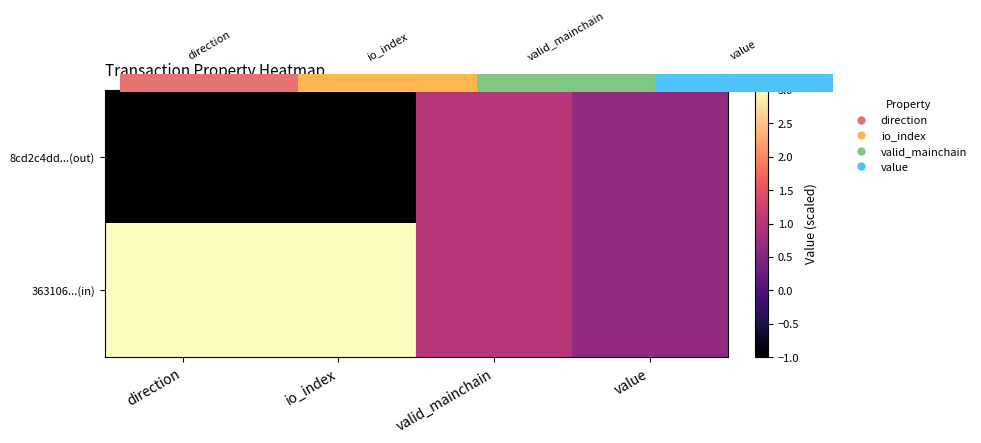

What is the difference between the maximum and minimum values in the 363106...(in) series?

2.3